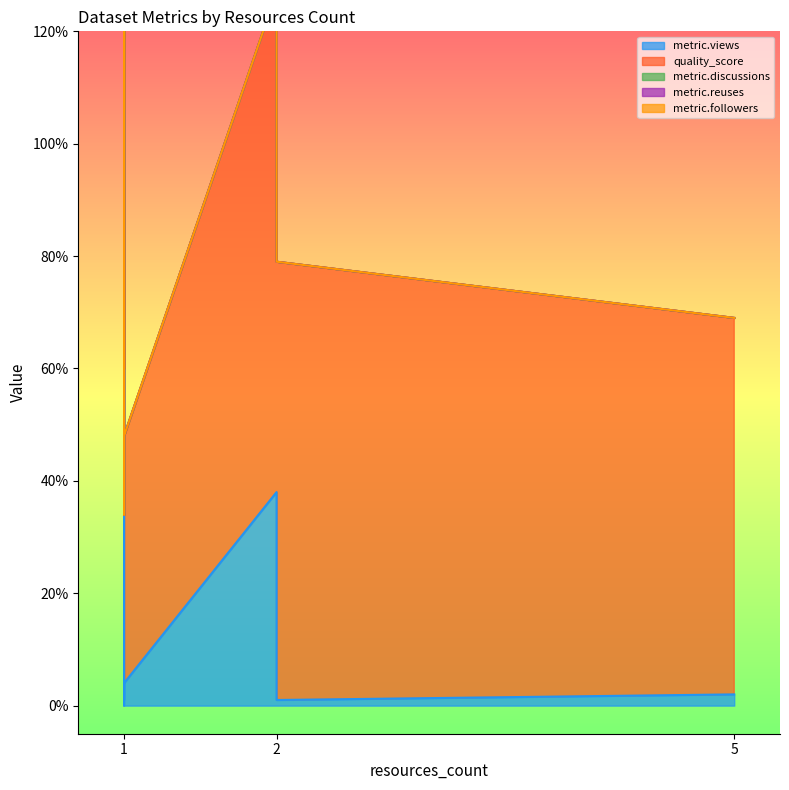

What is the difference between the highest and lowest values at 2?

38.0